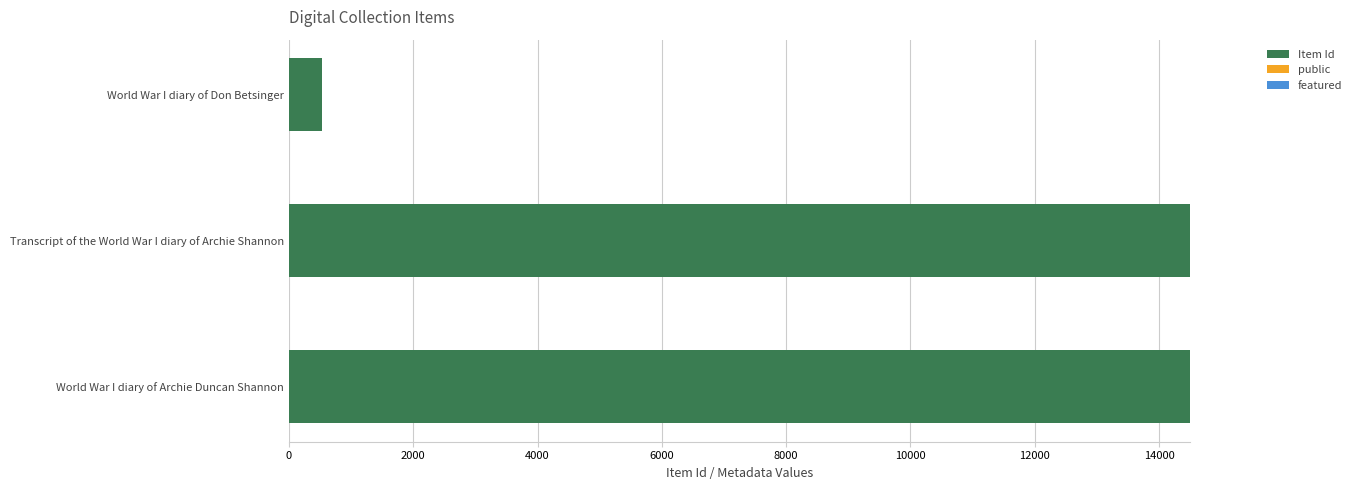

What is the highest value of the Item Id series?

14501